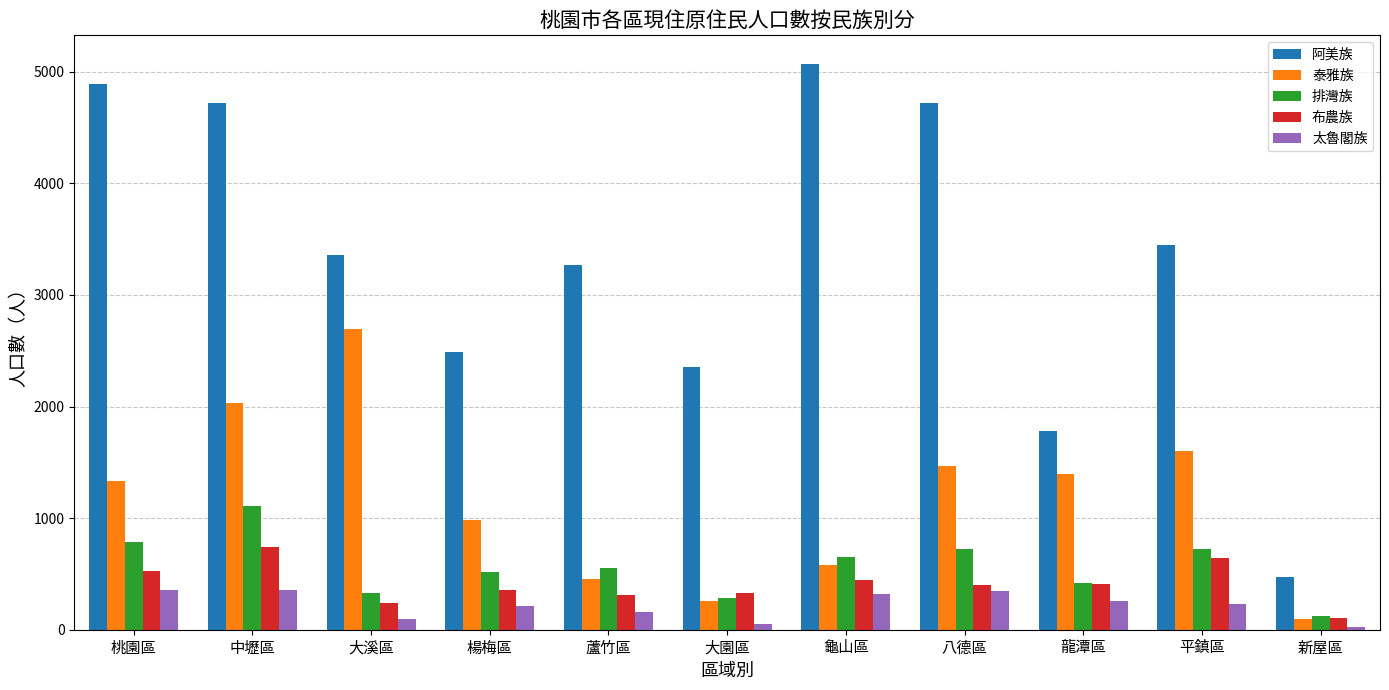

At which category is the sum across all series the highest?

中壢區